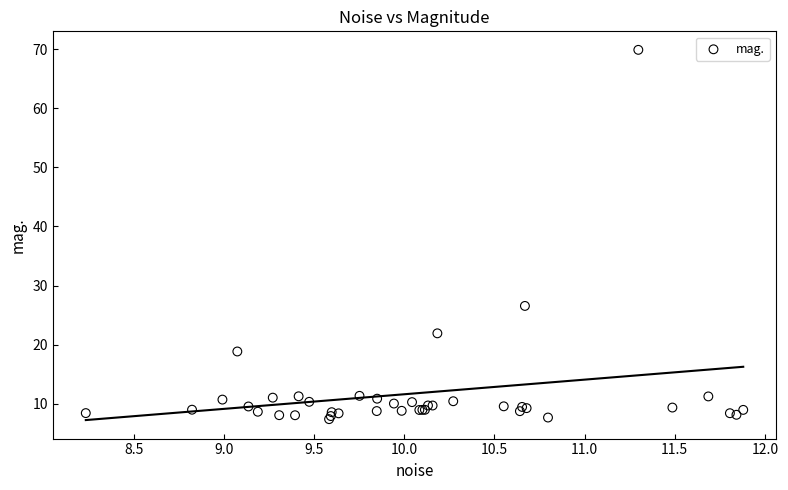

What Y value in the scatter plot is closest to 38?

26.5